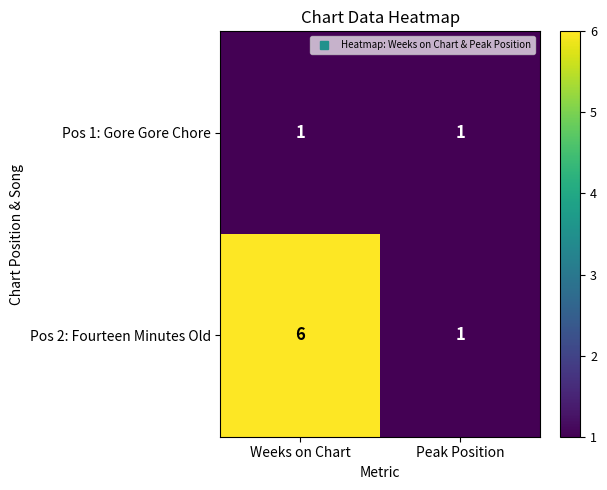

What is the difference between the highest and lowest values at Weeks on Chart?

5